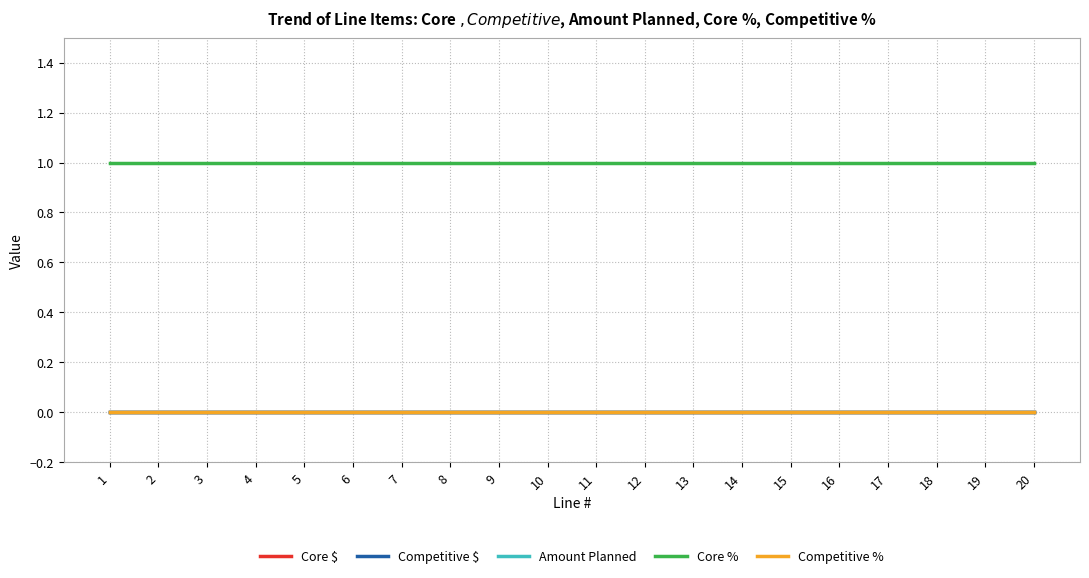

Which series has the largest total across all categories?

Core %